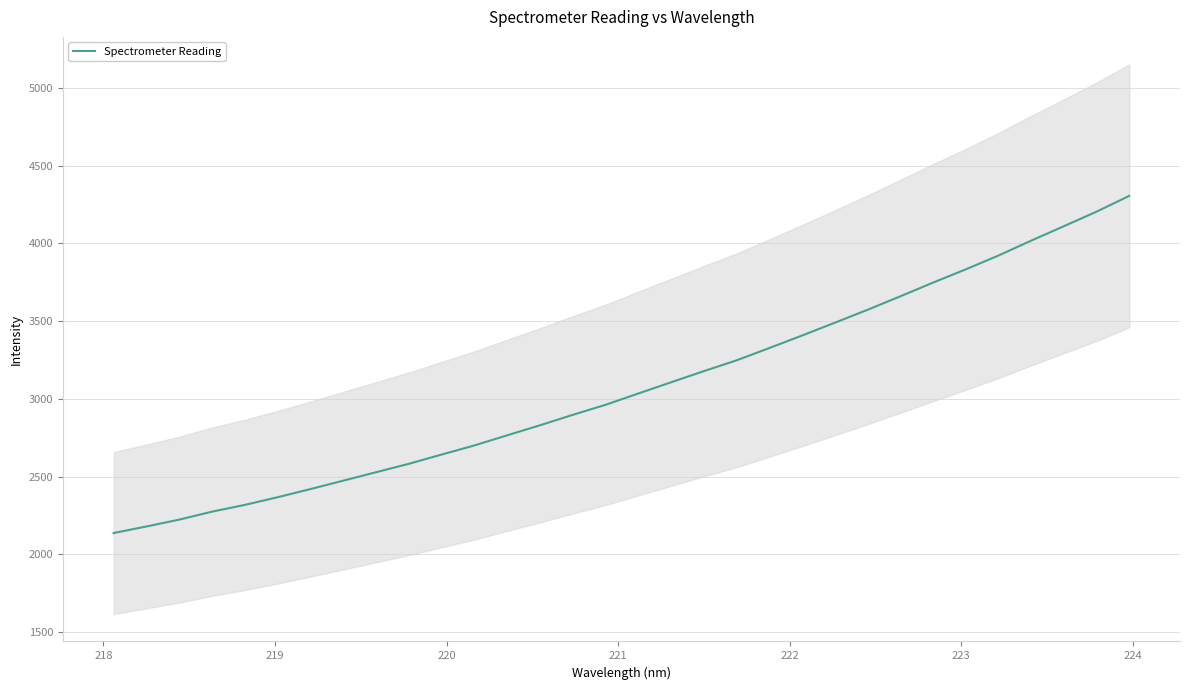

Reading right to left, list all the values displayed in this chart.

4305.3	4203.6	4109.9	4017.2	3921.2	3832.3	3747.1	3658.8	3572.2	3489.1	3406.9	3326.4	3247.3	3177.9	3106.1	3034.0	2961.4	2896.8	2829.7	2765.3	2700.2	2641.6	2582.1	2528.0	2473.7	2419.6	2367.3	2317.9	2274.5	2223.2	2179.2	2137.0